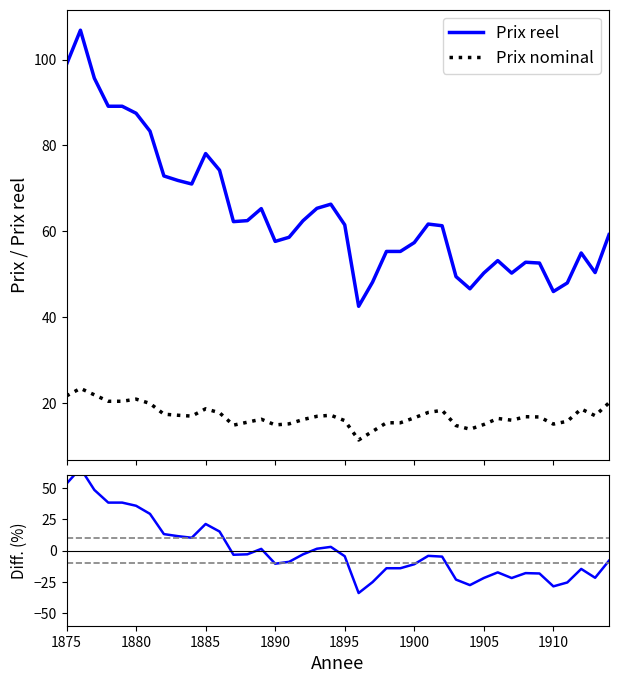

True or false: Prix nominal and Prix reel cross at least once.

False